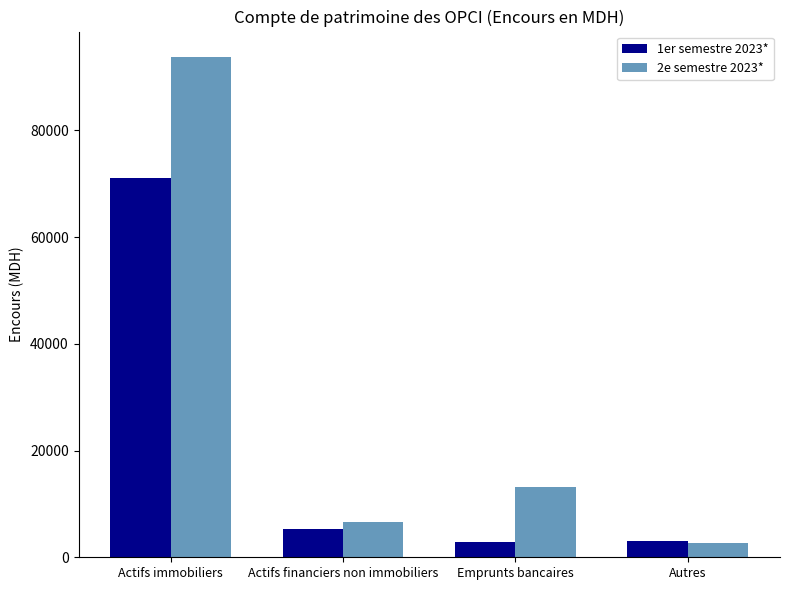

What is the average value of the 1er semestre 2023* series?

20590.3